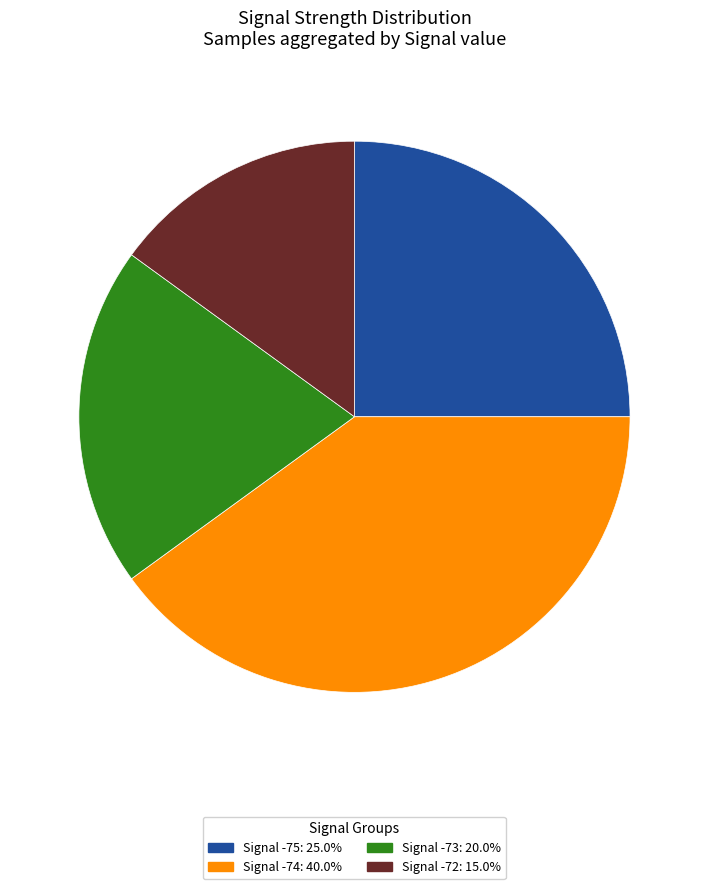

Is there a majority slice in this chart?

No